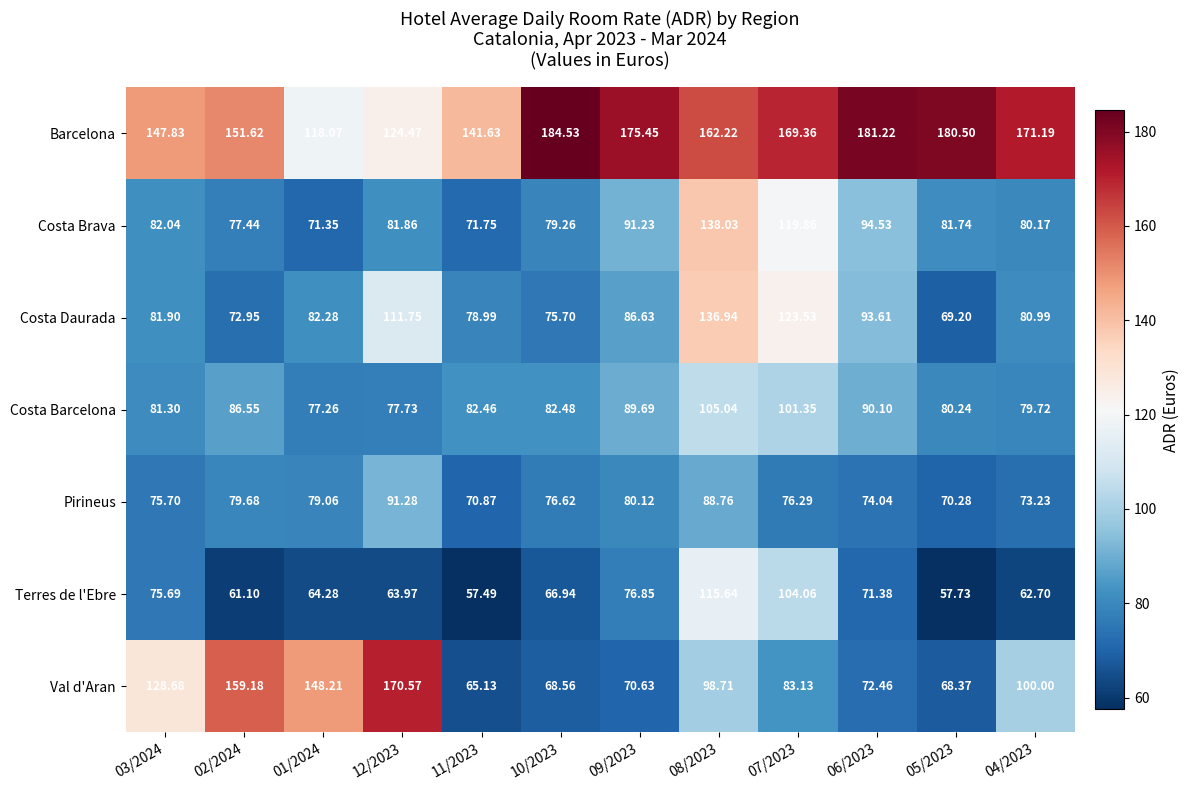

At 12/2023, list the series in order from largest to smallest.

Val d'Aran, Barcelona, Costa Daurada, Pirineus, Costa Brava, Costa Barcelona, Terres de l'Ebre